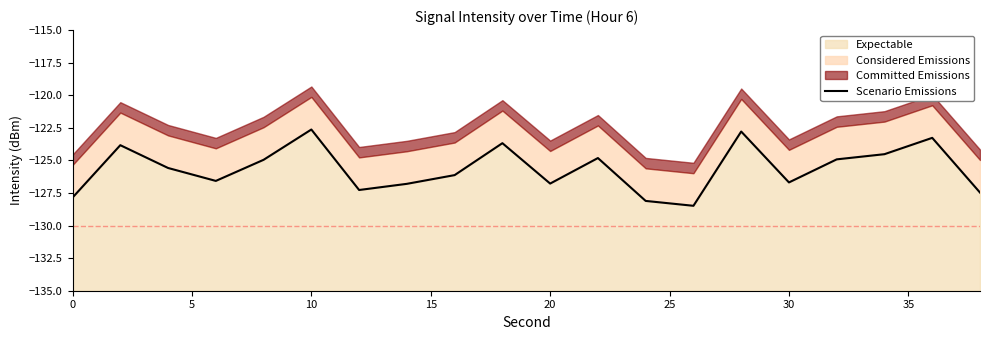

Reading left to right, what are all the values shown in this chart?

-127.9	-123.8	-125.6	-126.6	-125.0	-122.6	-127.3	-126.8	-126.1	-123.7	-126.8	-124.8	-128.1	-128.5	-122.8	-126.7	-124.9	-124.5	-123.3	-127.5